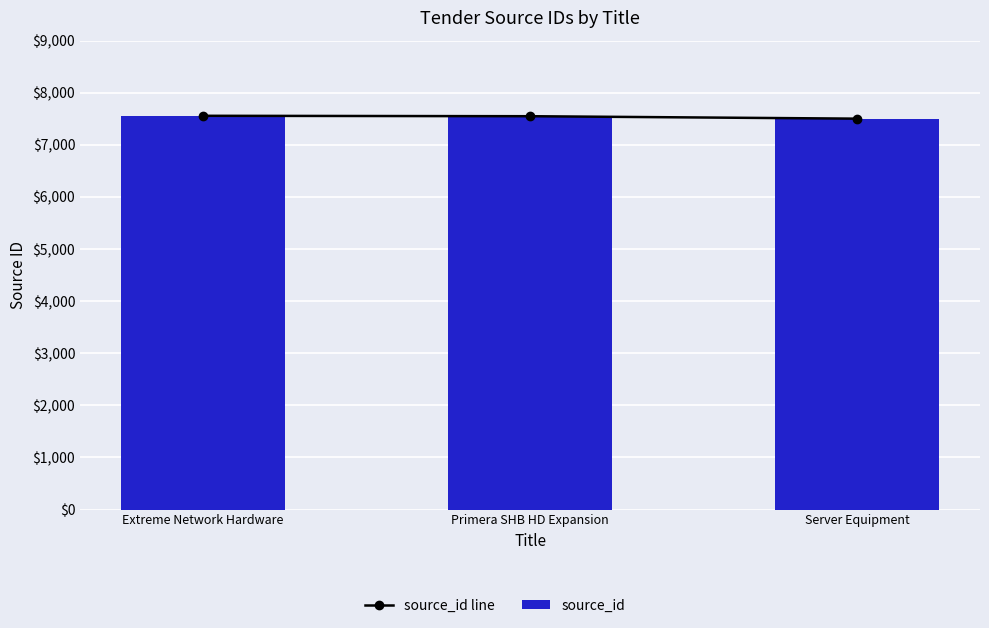

How many values in the source_id series exceed 7549?

1